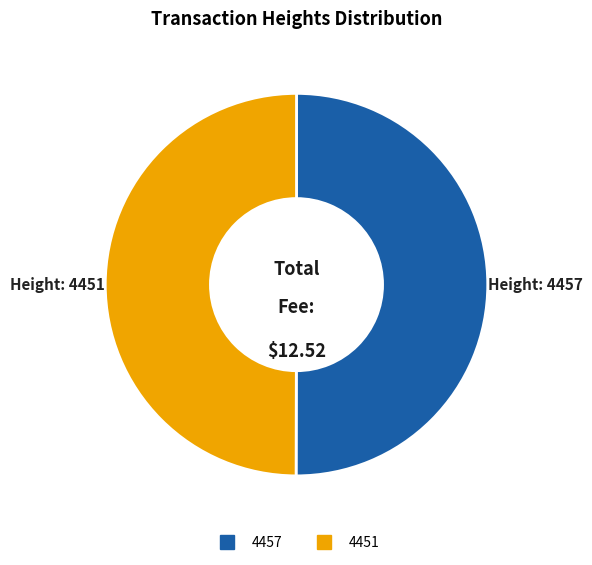

Approximately how many times larger is the value at 4451 compared to 4457?

1.0